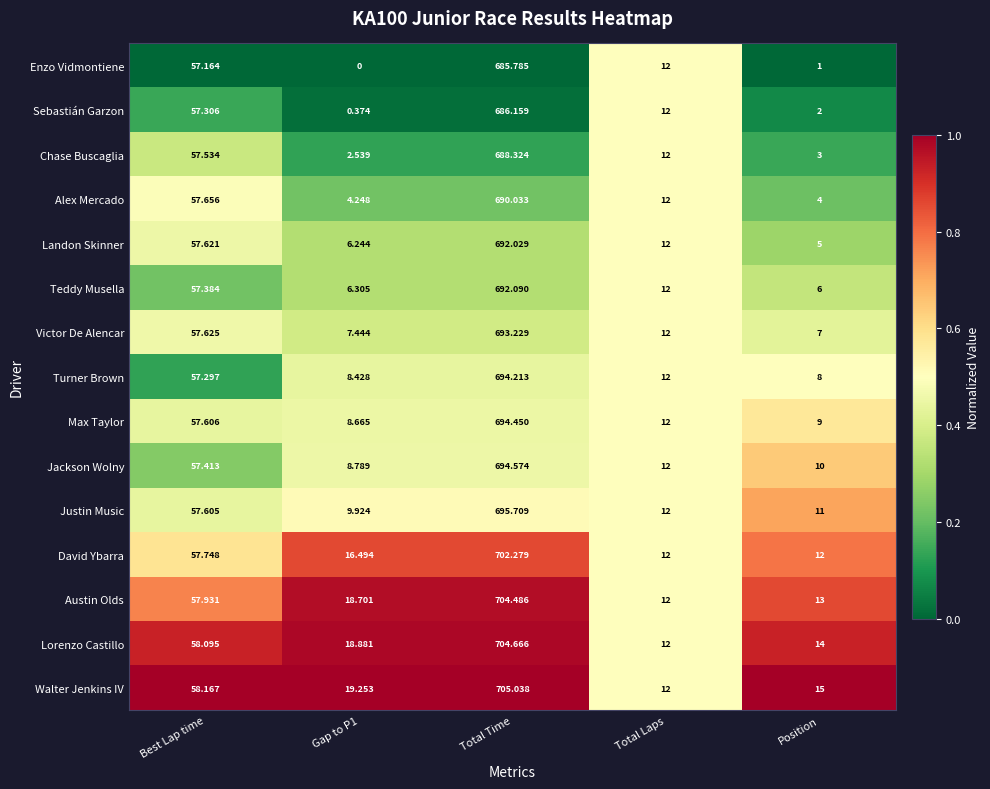

Where does the Max Taylor series first go above 12?

Best Lap time